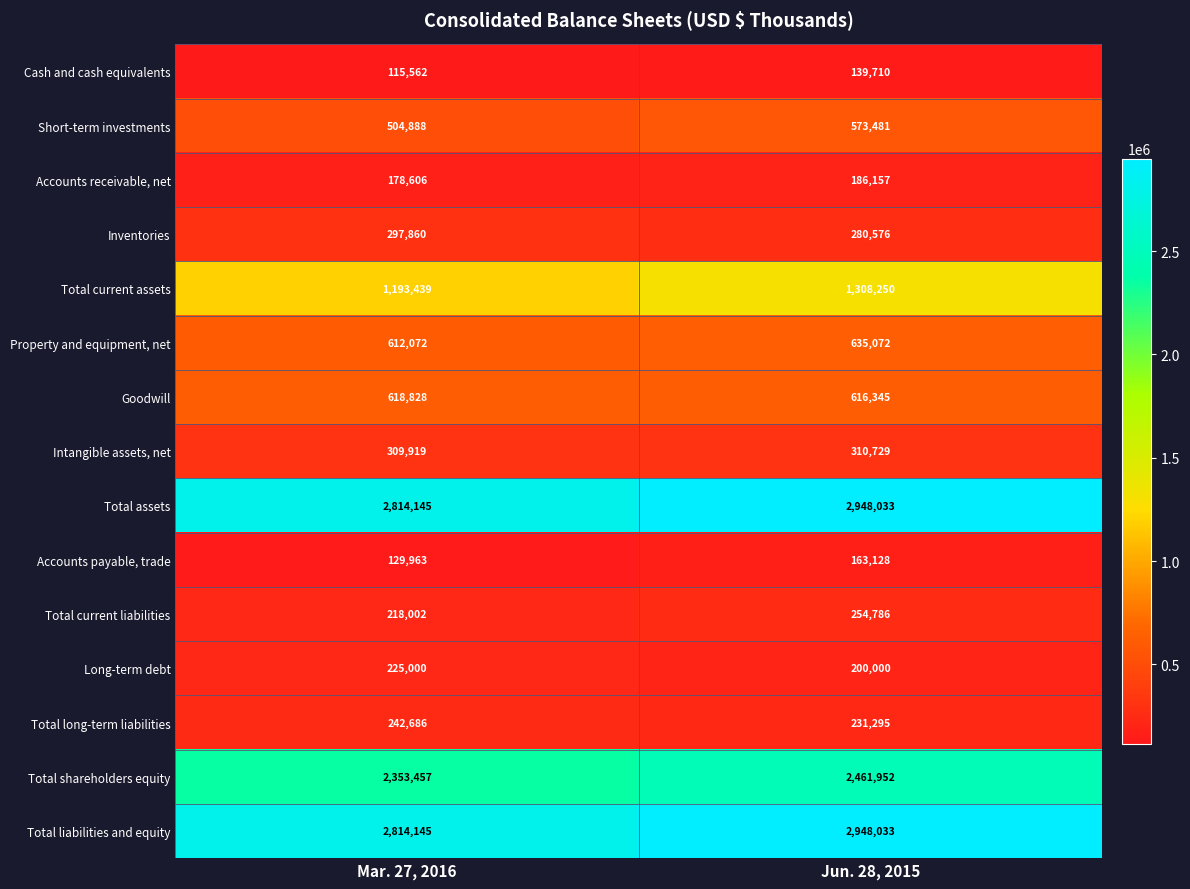

How many data points does each series have?

2